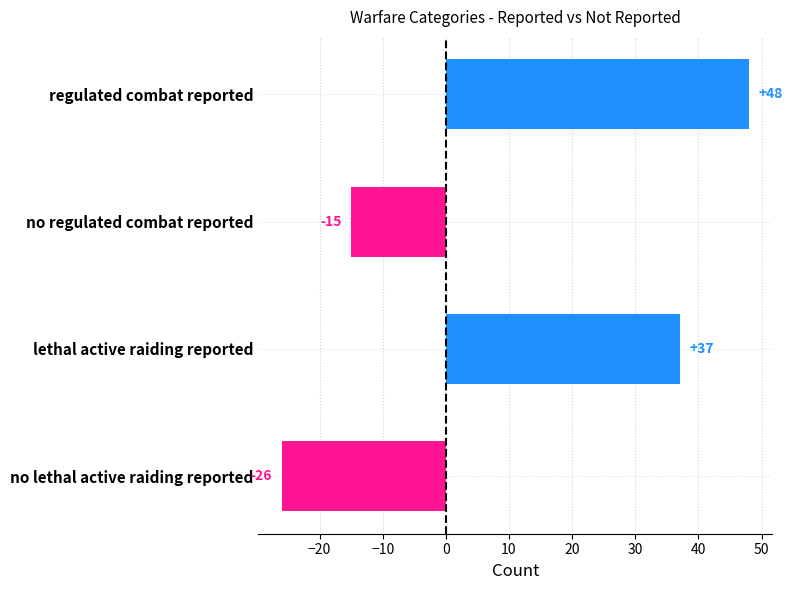

How many values are above zero?

2